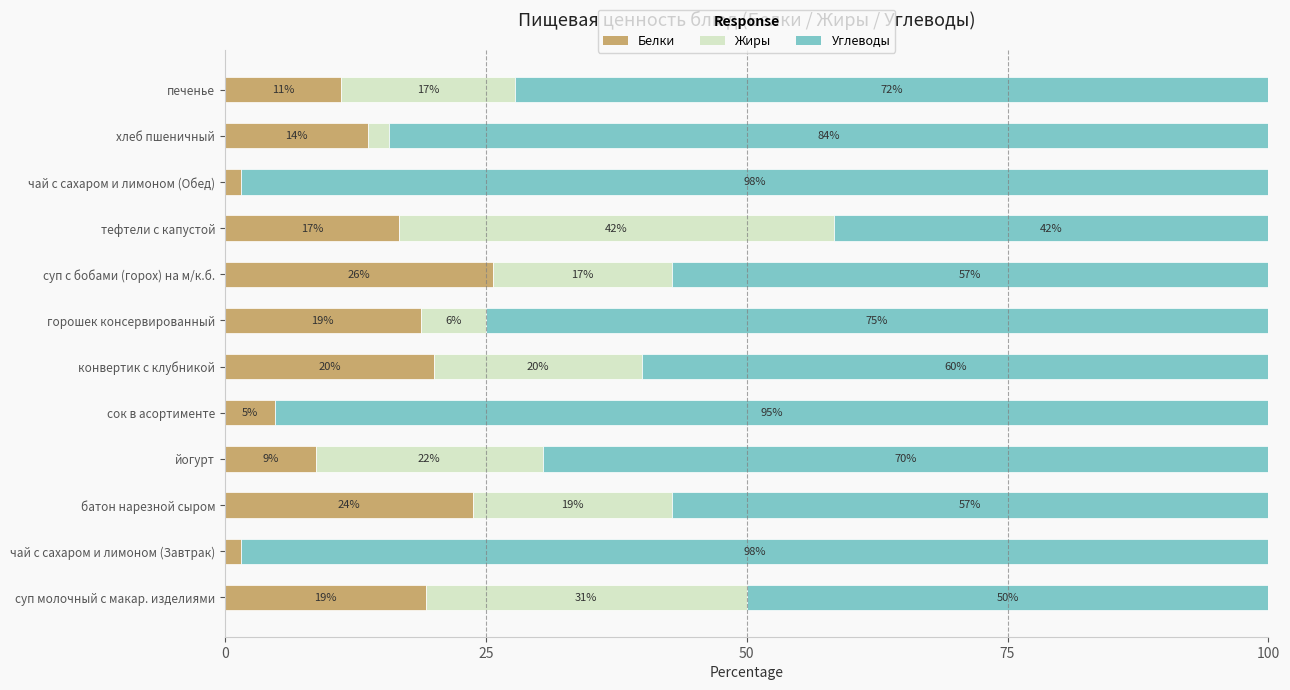

What is the total value across all series at батон нарезной сыром?

100.0